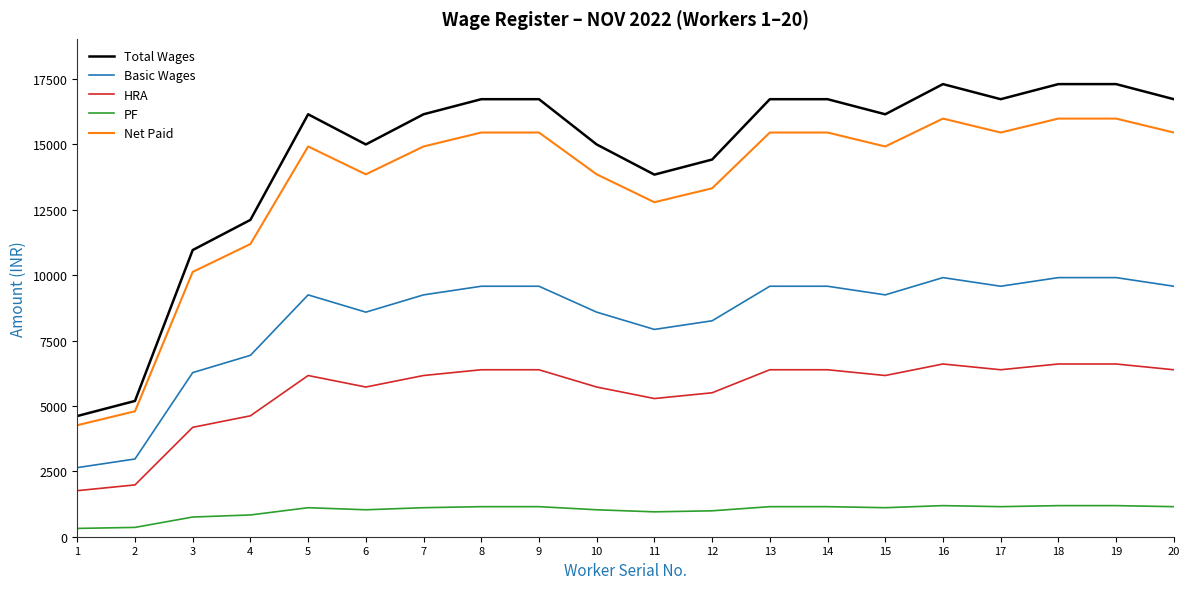

Between 1 and 10, which series saw the biggest shift?

Total Wages